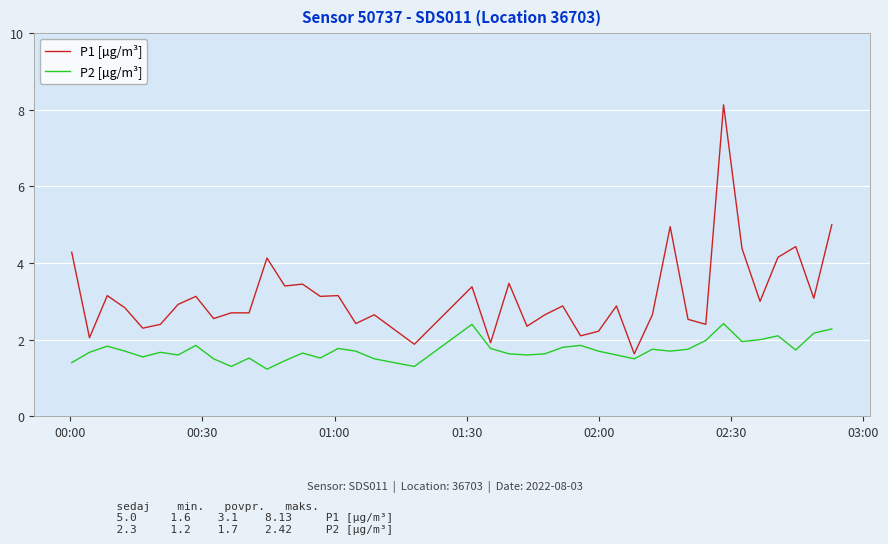

Rank the series by their average value, from lowest to highest.

P2 [µg/m³], P1 [µg/m³]